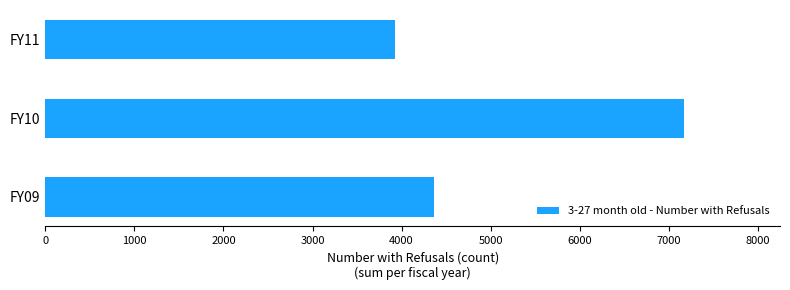

What is the smallest value displayed?

3921